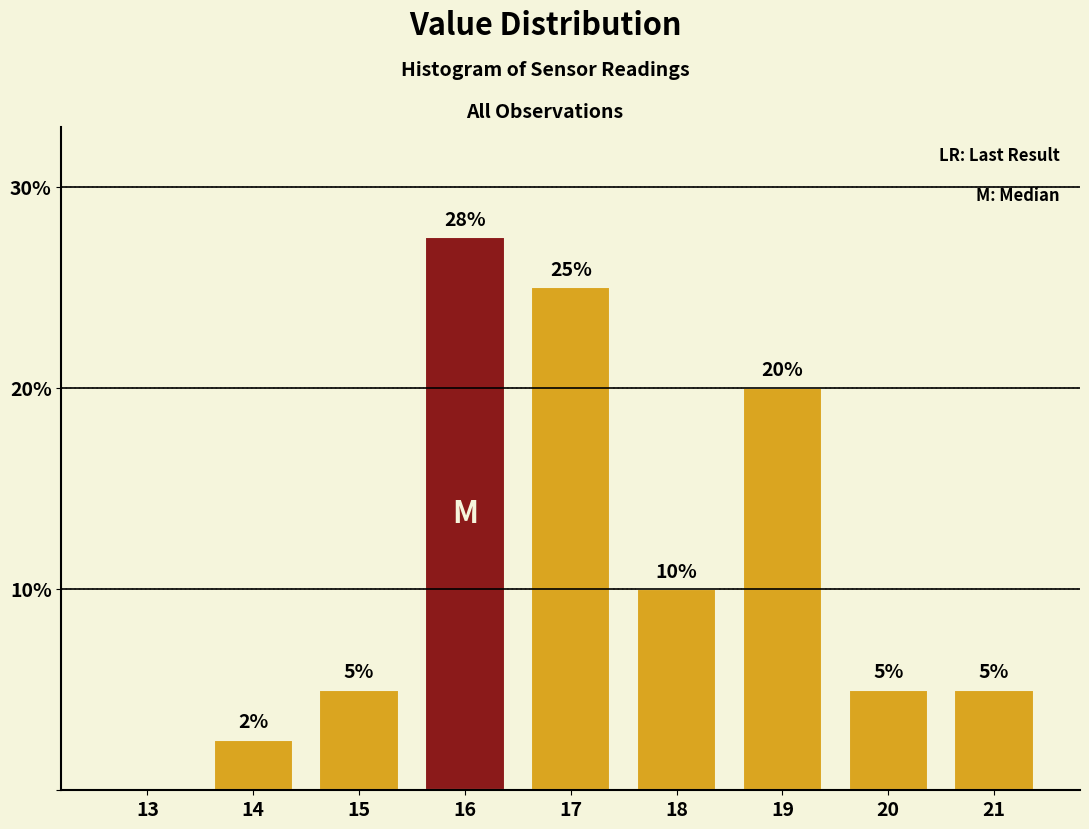

What is the sum of all values?

100.0